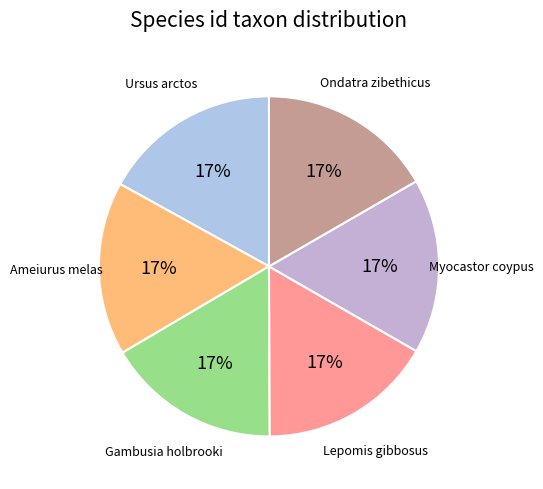

To the nearest percent, what is the combined percentage of Ameiurus melas and Ursus arctos?

33%